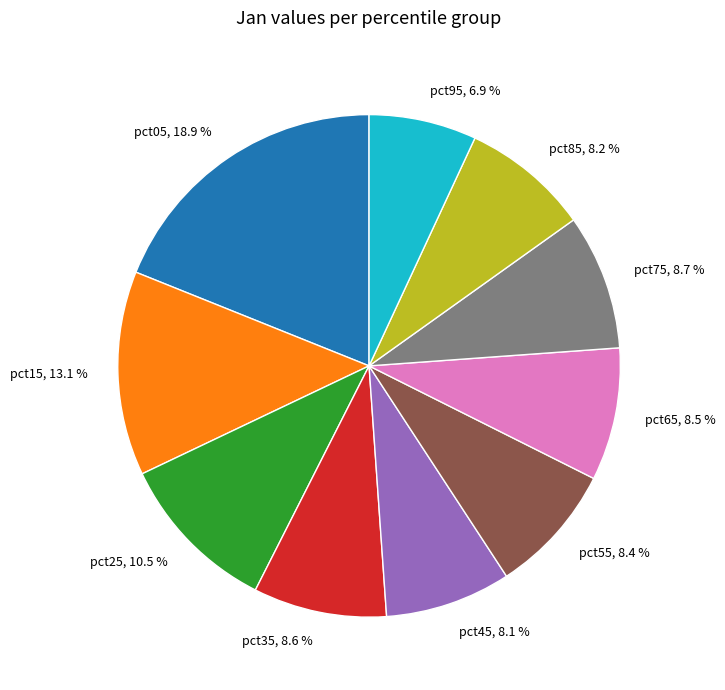

Does pct35 represent more than half of the total?

No